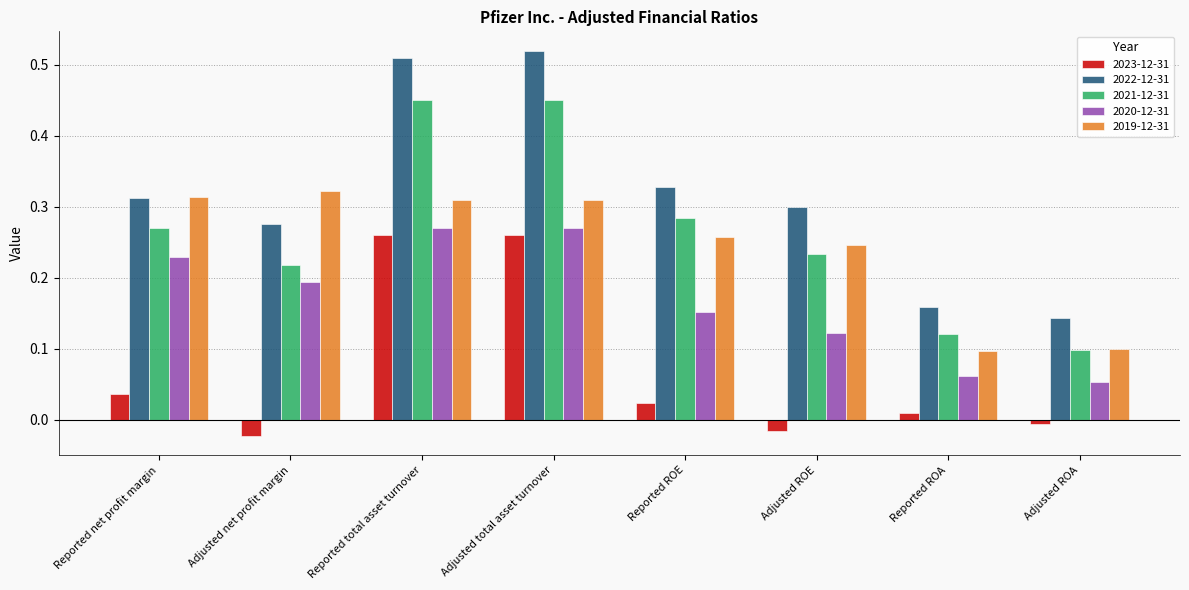

Which series has the largest range (max minus min)?

2022-12-31